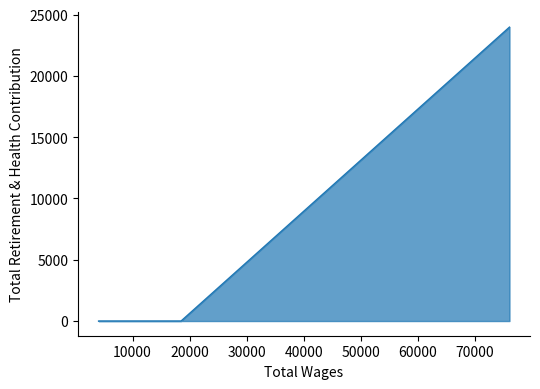

Rank the categories by value from lowest to highest.

18495.0, 6093.0, 4047.0, 76029.0